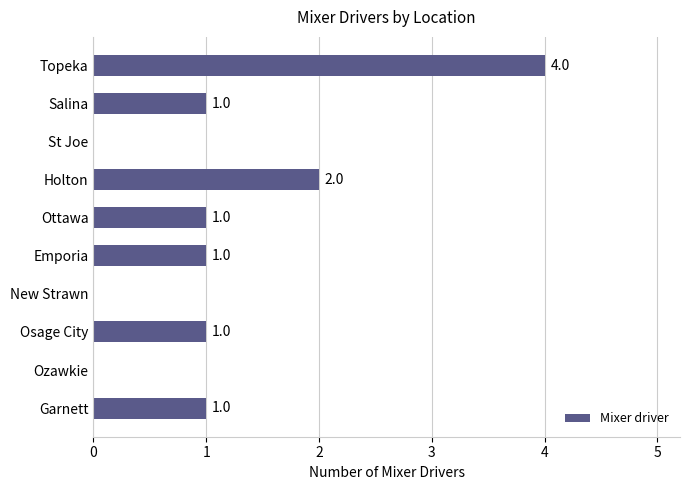

Between Osage City and St Joe, which is larger?

Osage City